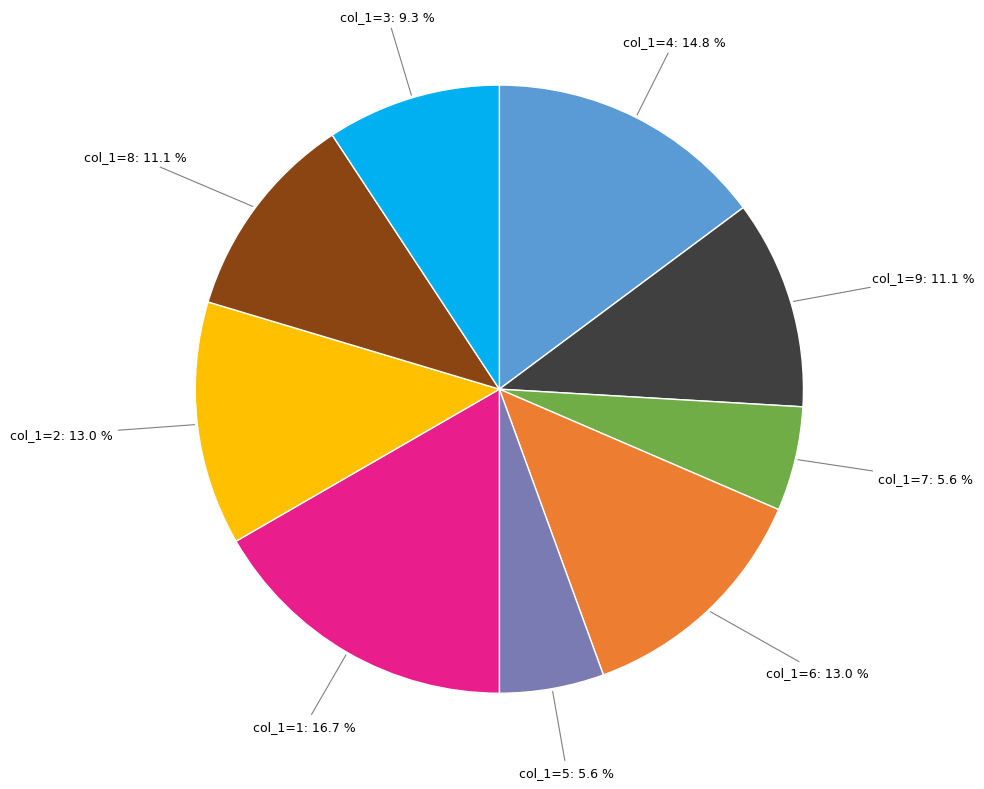

Is there any slice that represents more than half of the pie?

No